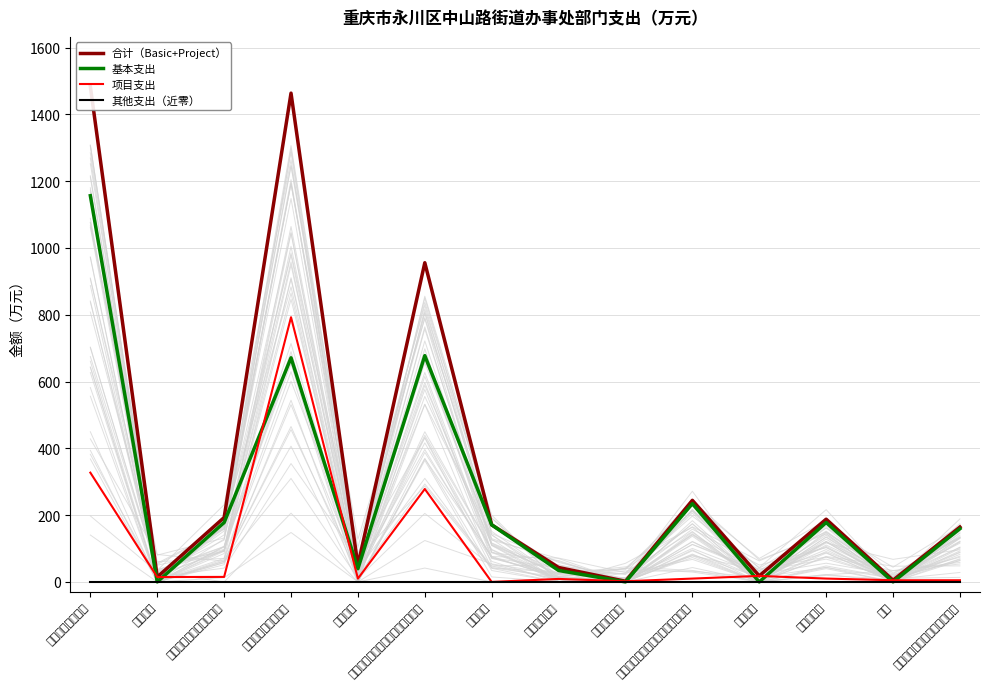

At which category does 项目支出 reach its first local valley?

国防支出